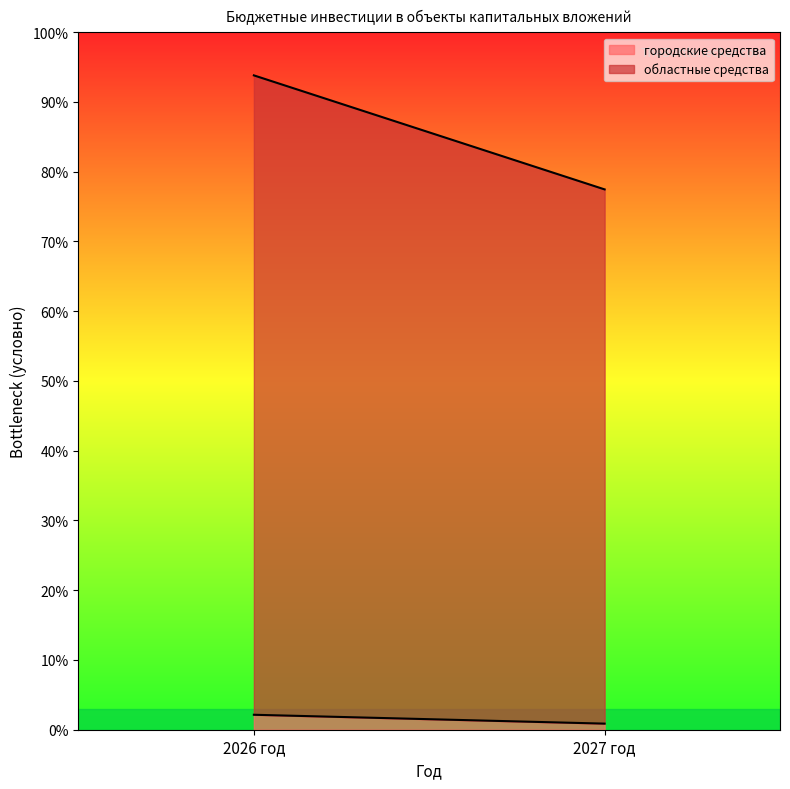

Is the value of областные средства at 2026 год greater than the value of городские средства at 2026 год?

Yes